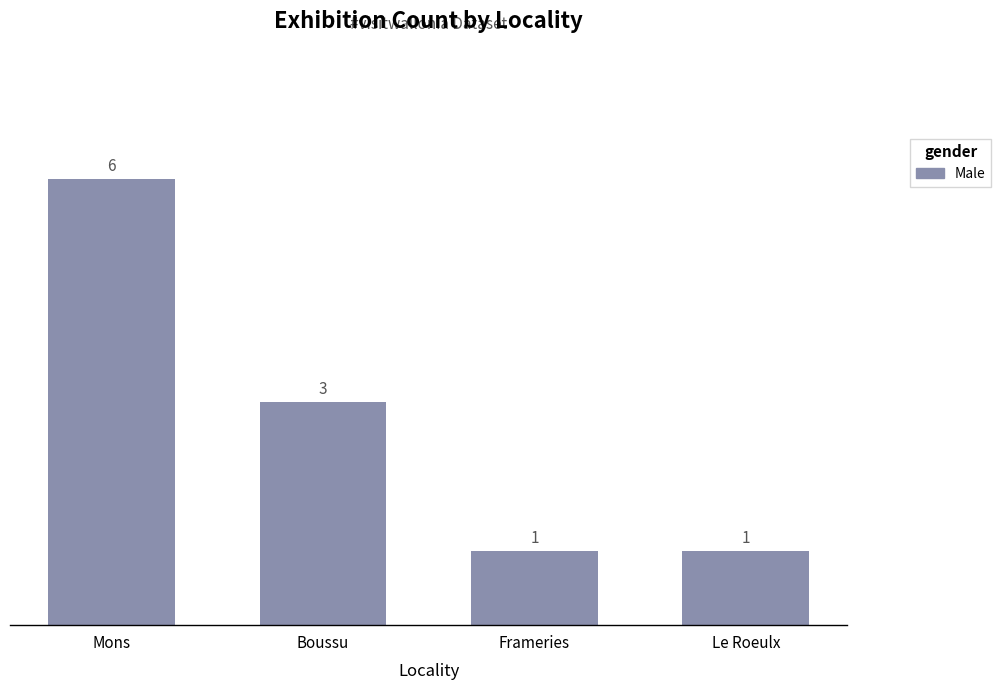

What is the difference between the values at Mons and Frameries?

5